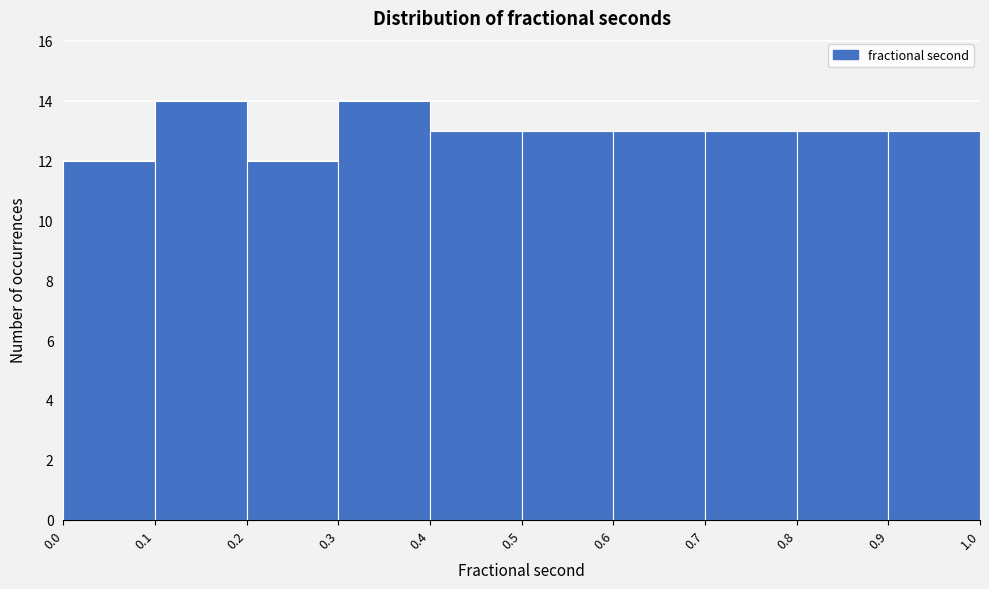

Reading left to right, transcribe this chart: for each bar, give the range it covers on the x-axis and its height. The values are not printed on the chart, so give them approximately, as read against the axis.

0.0 to 0.1: 12
0.1 to 0.2: 14
0.2 to 0.3: 12
0.3 to 0.4: 14
0.4 to 0.5: 13
0.5 to 0.6: 13
0.6 to 0.7: 13
0.7 to 0.8: 13
0.8 to 0.9: 13
0.9 to 1.0: 13